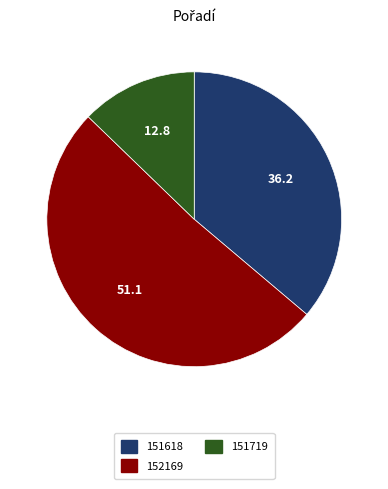

How many segments does this pie chart have?

3